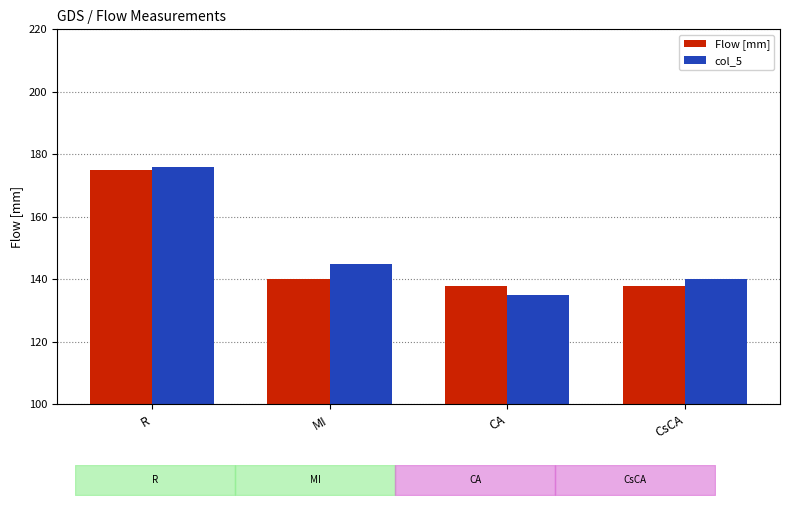

At CA, list the series in order from smallest to largest.

col_5, Flow [mm]